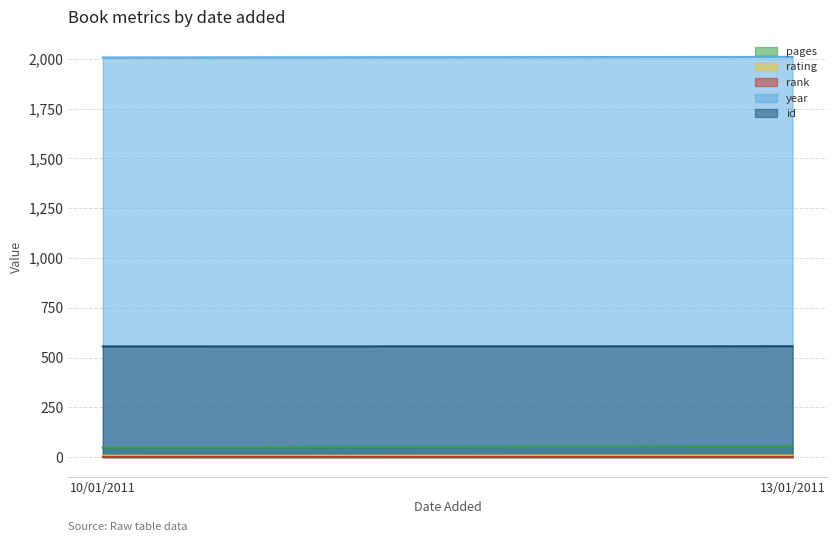

Is it true that year equals 2010 at 13/01/2011?

True